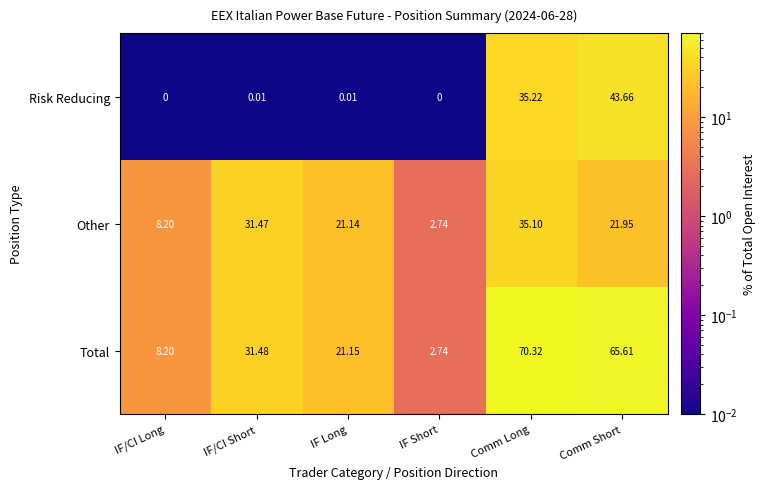

Count the number of categories in the chart.

6